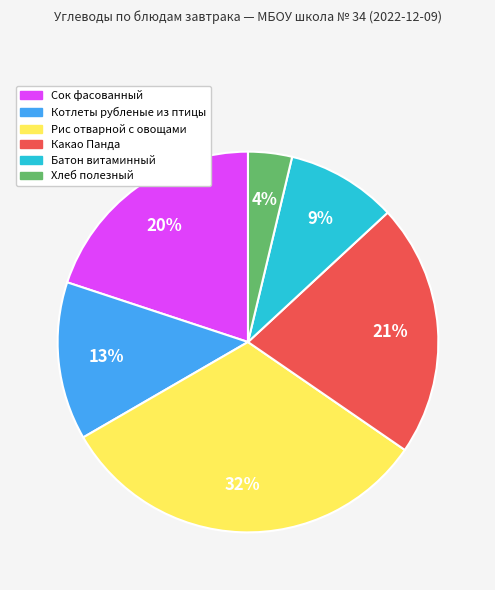

To the nearest percent, what is the difference between the Рис отварной с овощами and Какао Панда slice percentages?

11%